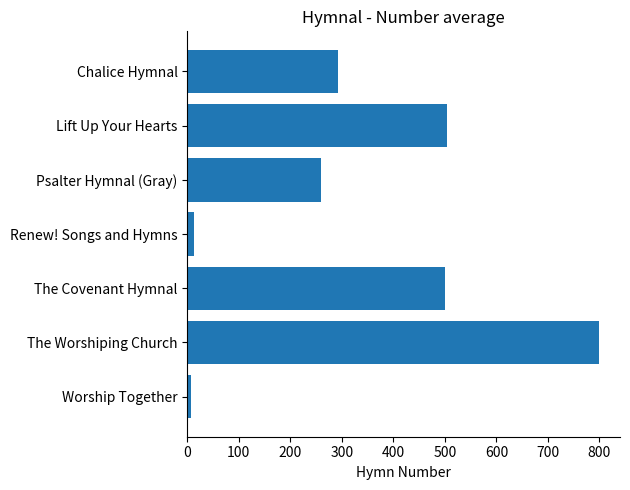

What is the label of the 2nd bar from the bottom?

The Worshiping Church